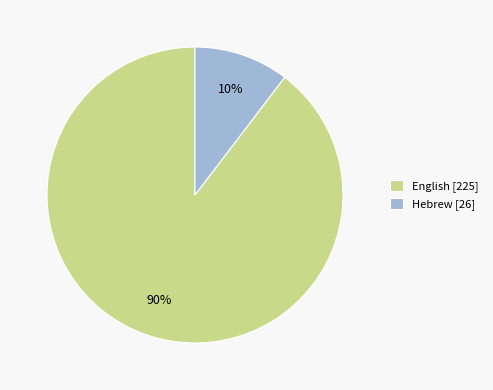

Which slice is the largest?

English